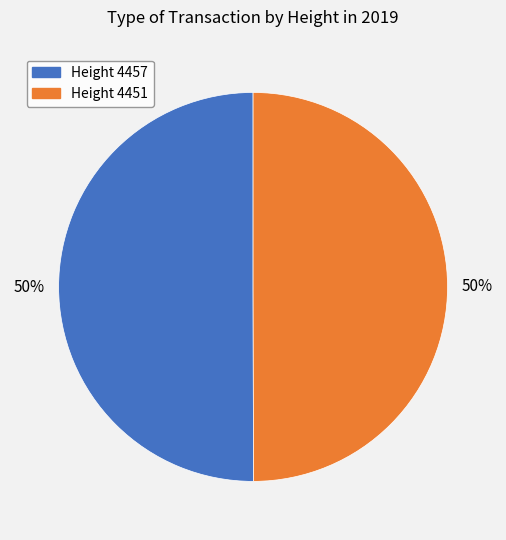

To the nearest percent, what is the average slice percentage?

50%